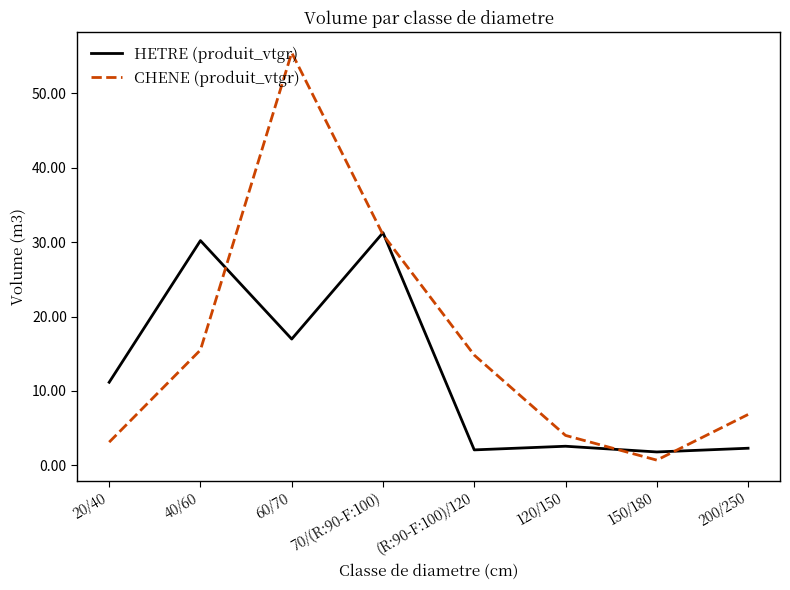

The value of CHENE (produit_vtgr) at (R:90-F:100)/120 is 22.2. True or false?

False